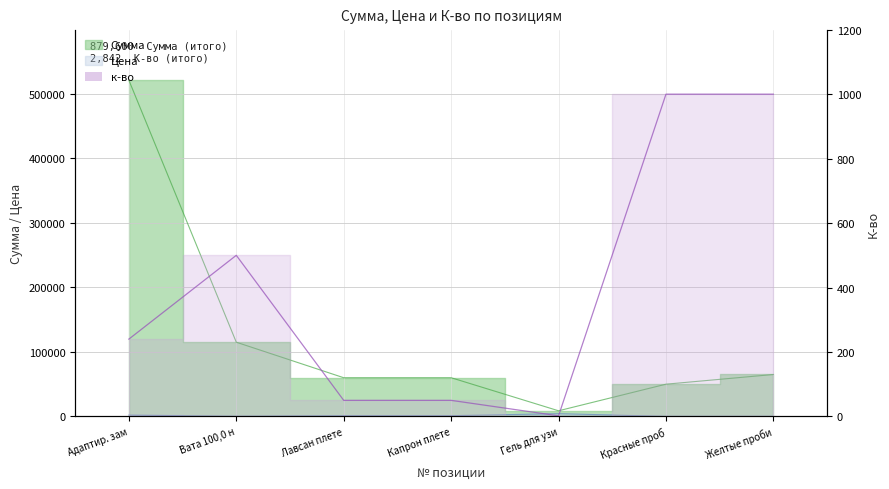

Which category has the highest value across all series?

Адаптир. зам